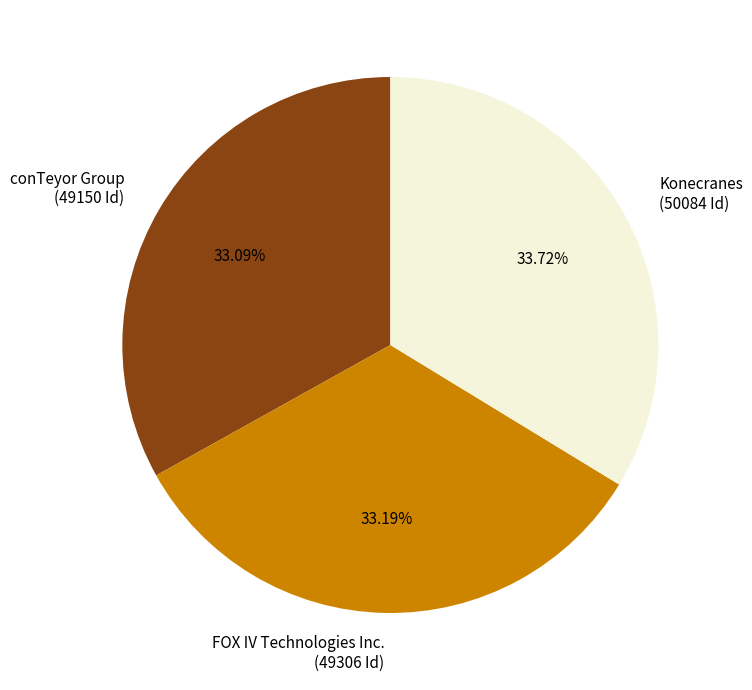

Which slice is the largest?

Konecranes